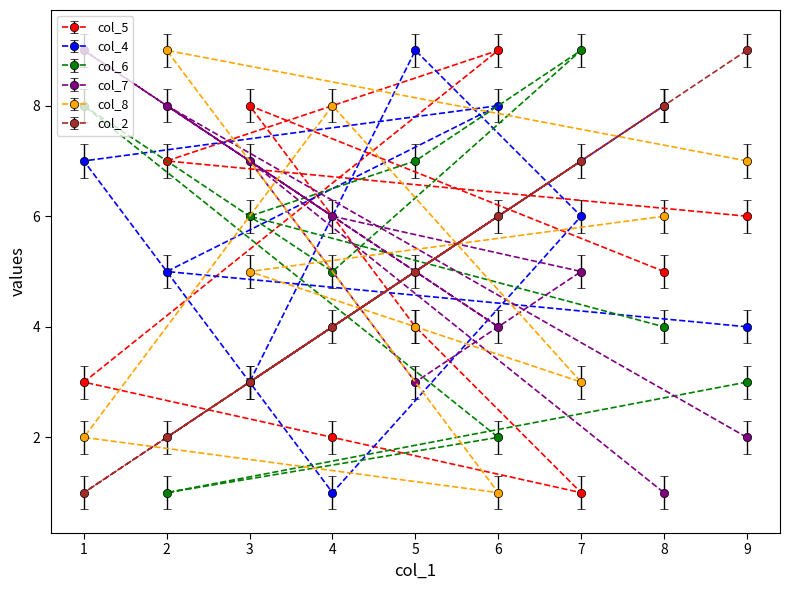

What is the minimum value for col_7?

1